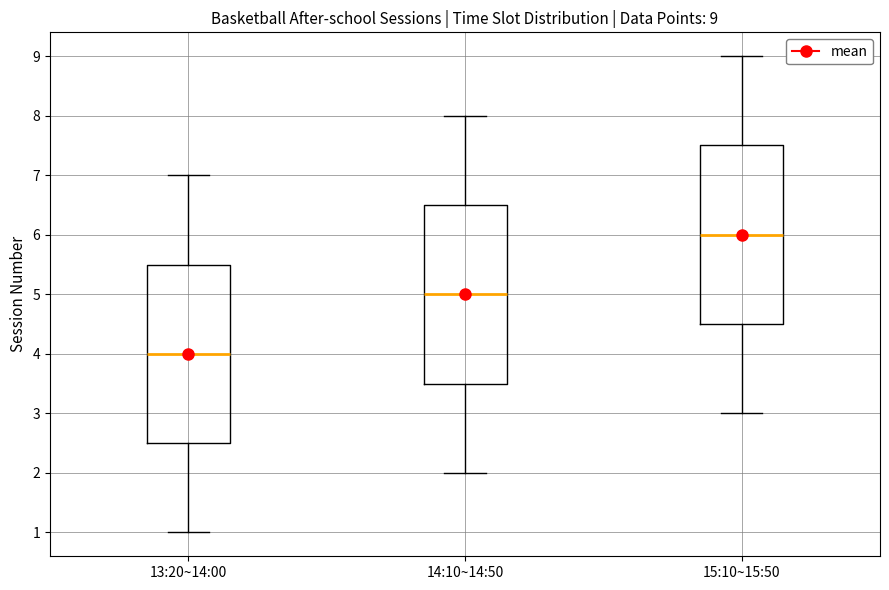

Which box has the highest median line?

15:10~15:50